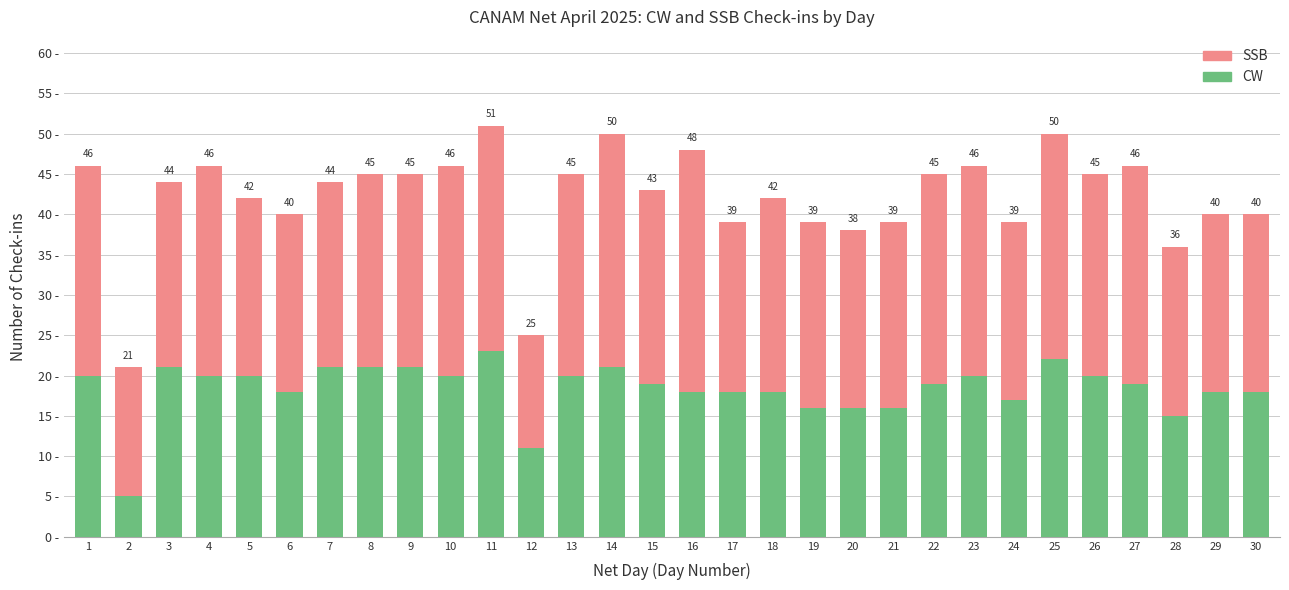

Are the bars grouped side by side (vs. stacked)?

No